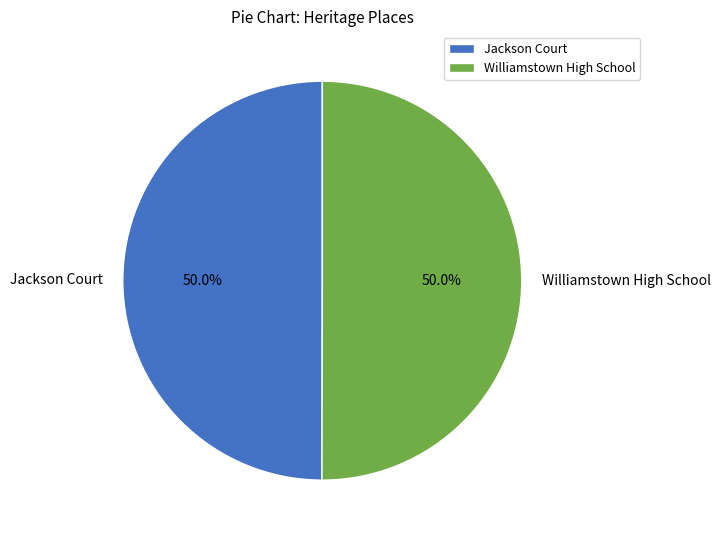

True or false: Williamstown High School accounts for 45% of the total.

False